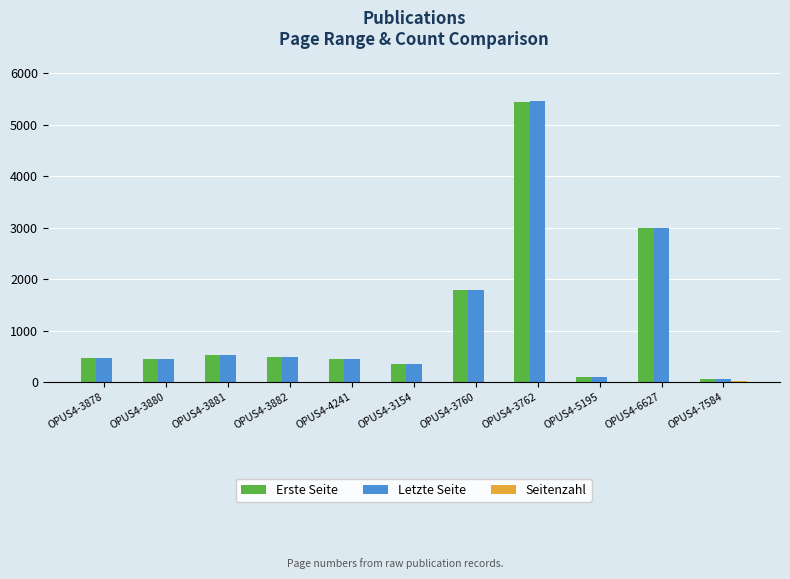

The value of Erste Seite at OPUS4-3880 is 450. True or false?

True